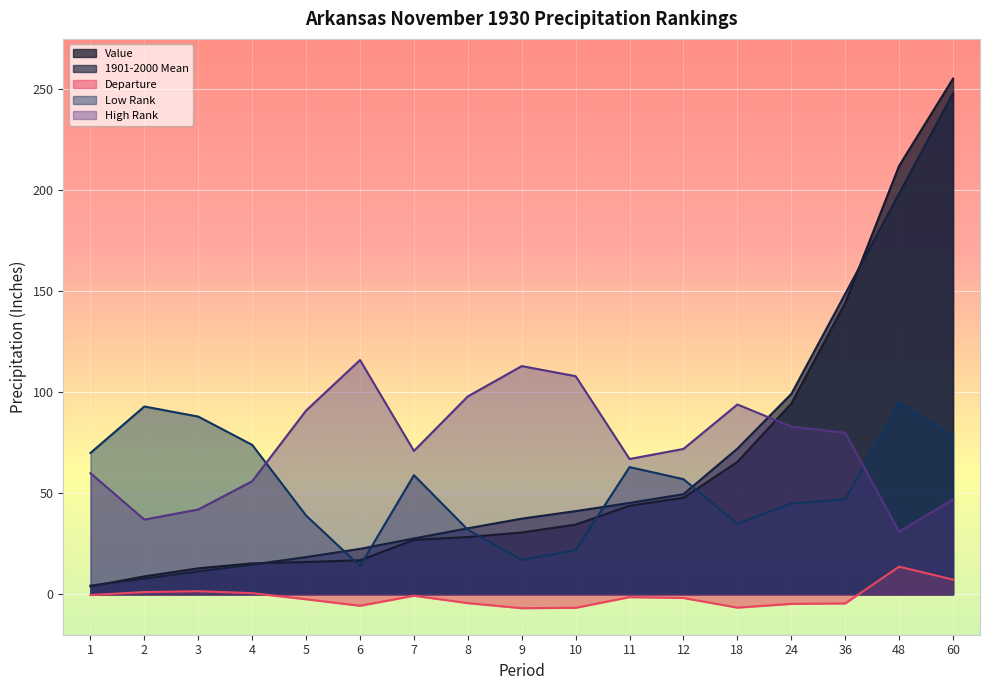

What is the approximate value of Departure at 9?

-6.9